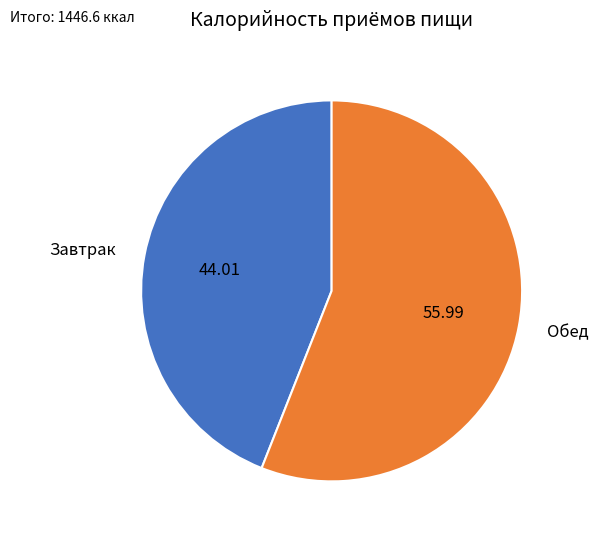

Approximately how many times larger is the value at Завтрак compared to Обед?

0.8